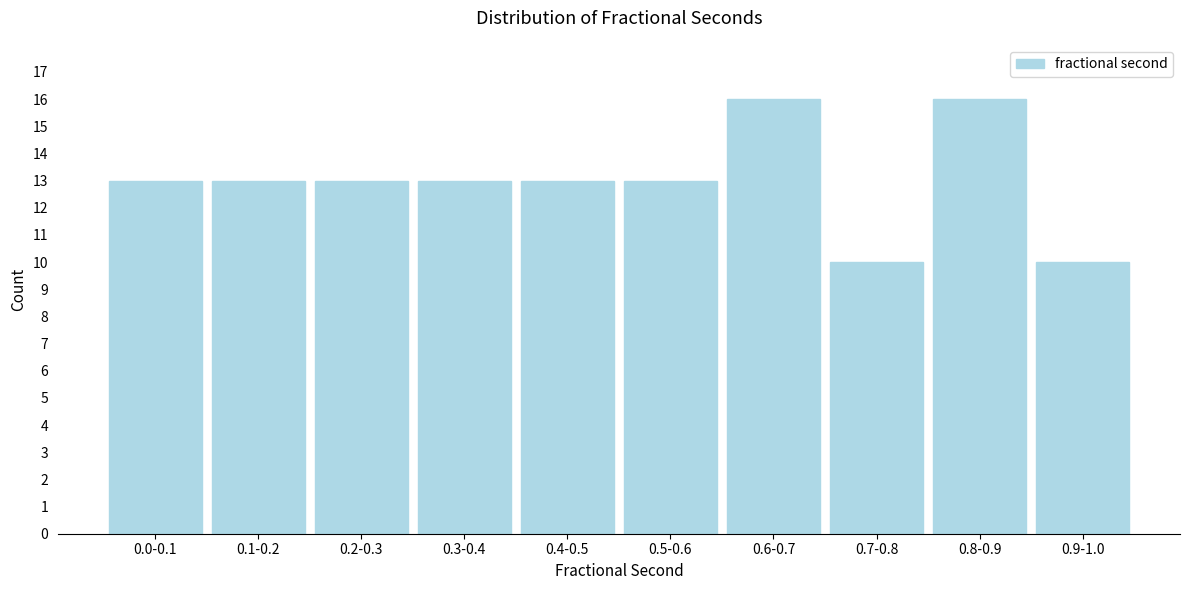

Reading left to right, list all the values displayed in this chart.

13	13	13	13	13	13	16	10	16	10